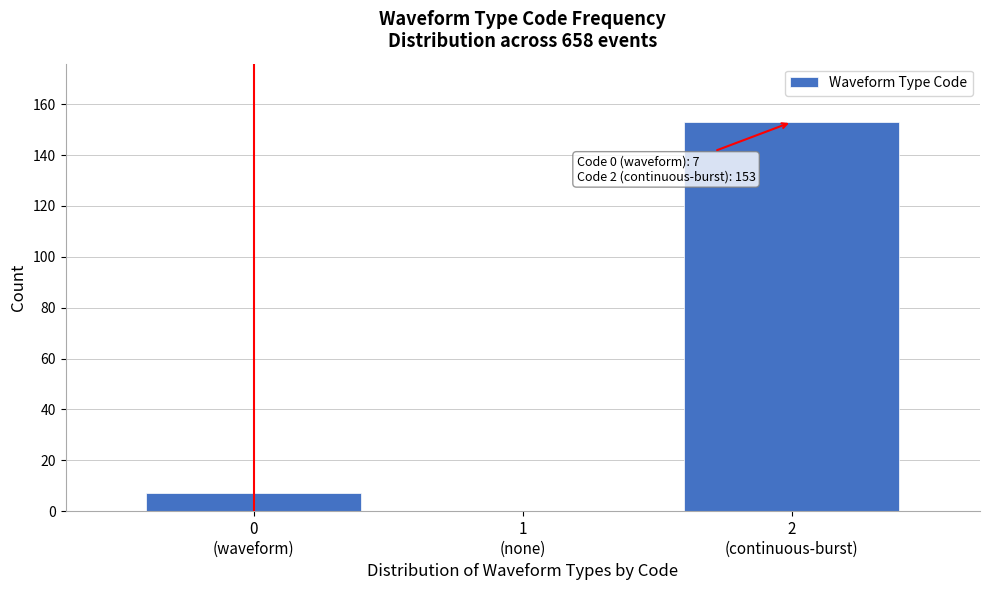

What is the maximum value shown in the chart?

153